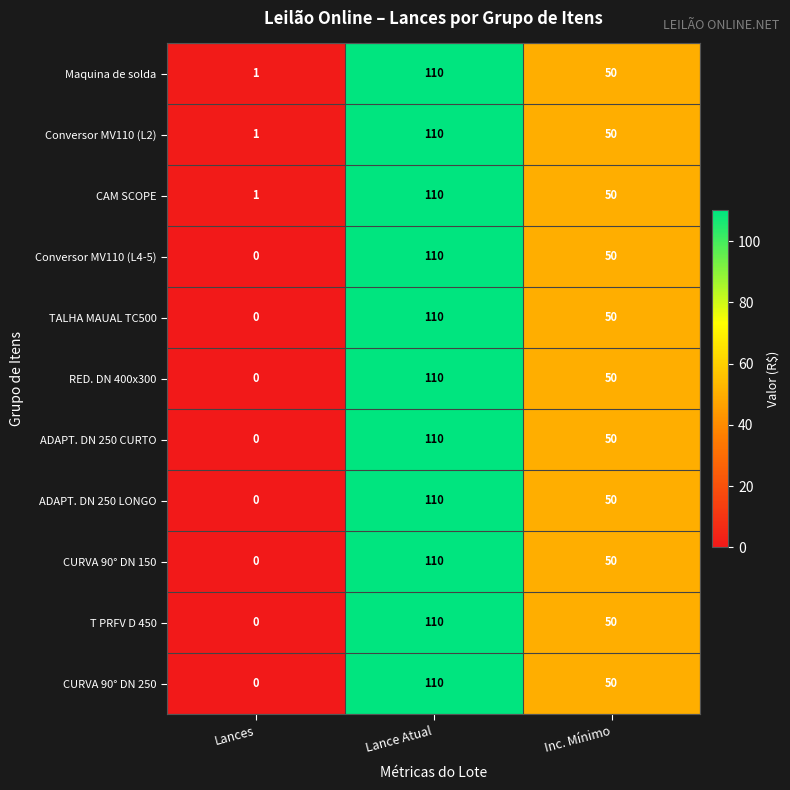

Which category has the lowest value in the Conversor MV110 (L4-5) series?

Lances